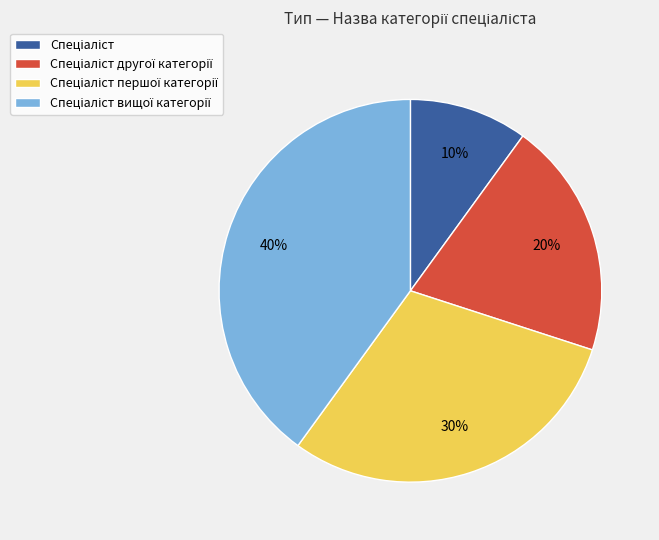

Is there any slice that represents more than half of the pie?

No